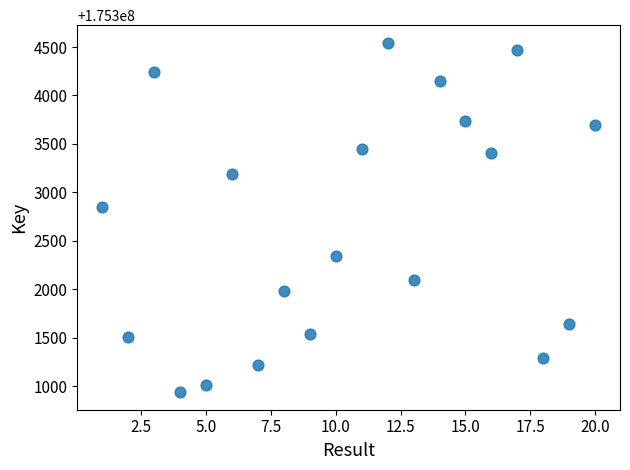

What is the range of Y values (max minus min)?

3608